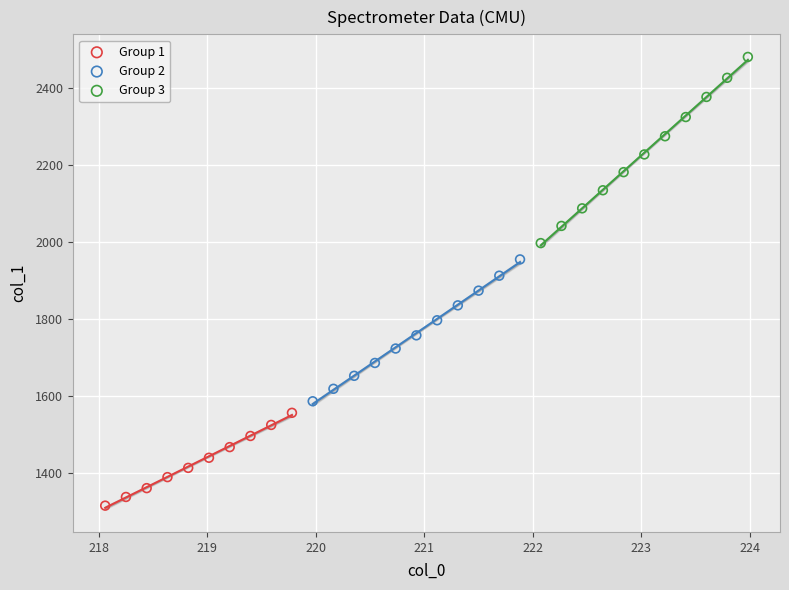

Which series contains the lowest Y value?

Group 1